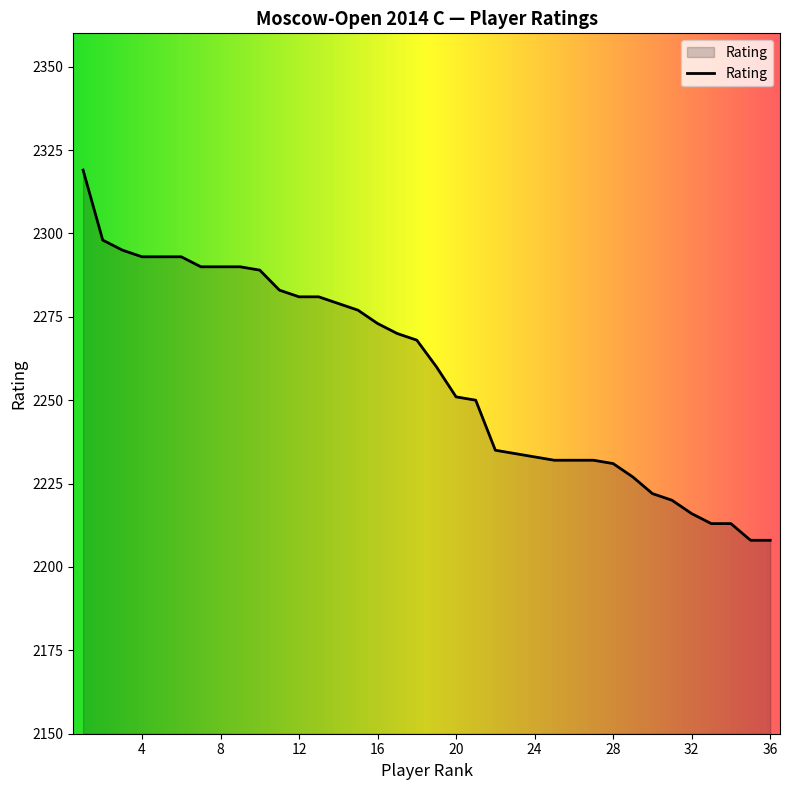

What is the minimum value shown in the chart?

2208